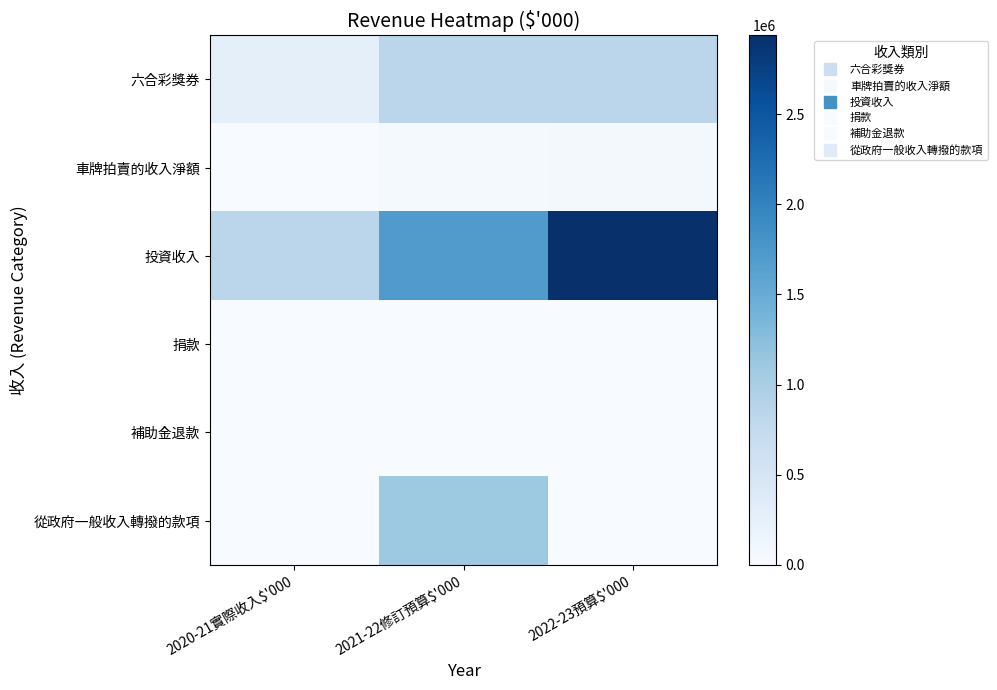

Reading left to right, what are all the values shown in this chart?

六合彩獎券: 2020-21實際收入$'000=275376	2021-22修訂預算$'000=833078	2022-23預算$'000=835494
車牌拍賣的收入淨額: 2020-21實際收入$'000=0	2021-22修訂預算$'000=43292	2022-23預算$'000=61662
投資收入: 2020-21實際收入$'000=829394	2021-22修訂預算$'000=1707635	2022-23預算$'000=2938000
捐款: 2020-21實際收入$'000=2005	2021-22修訂預算$'000=4606	2022-23預算$'000=9953
補助金退款: 2020-21實際收入$'000=2	2021-22修訂預算$'000=0	2022-23預算$'000=0
從政府一般收入轉撥的款項: 2020-21實際收入$'000=0	2021-22修訂預算$'000=1100000	2022-23預算$'000=0